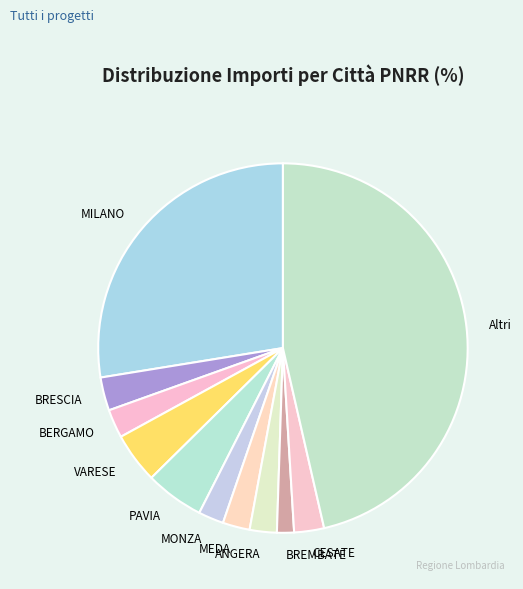

Is it true that MILANO is 28% of the pie?

True